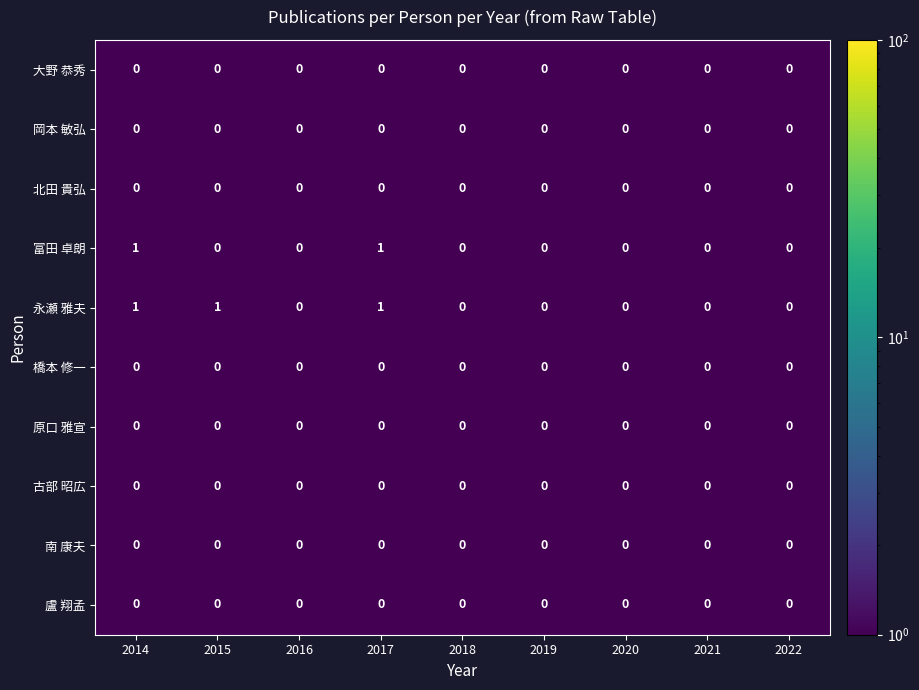

The 南 康夫 series shows 0 at 2021. True or false?

True